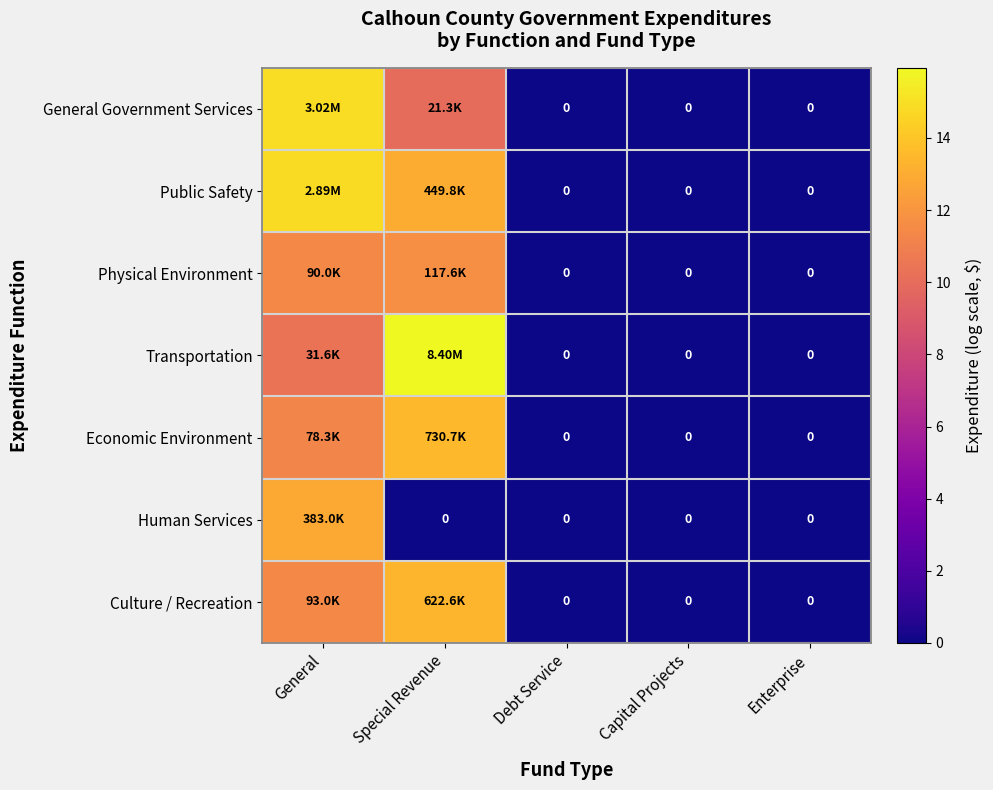

What is the maximum value for Human Services?

12.9